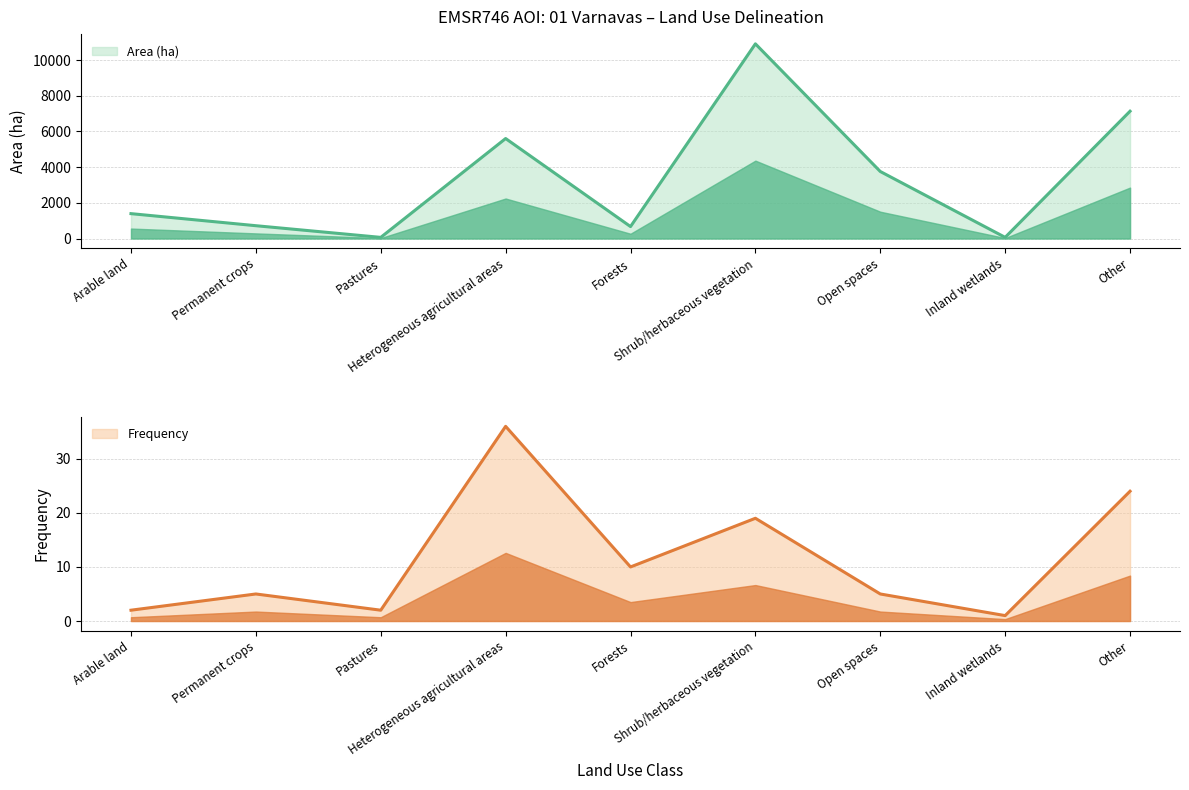

How many data points in Frequency are less than 5?

3